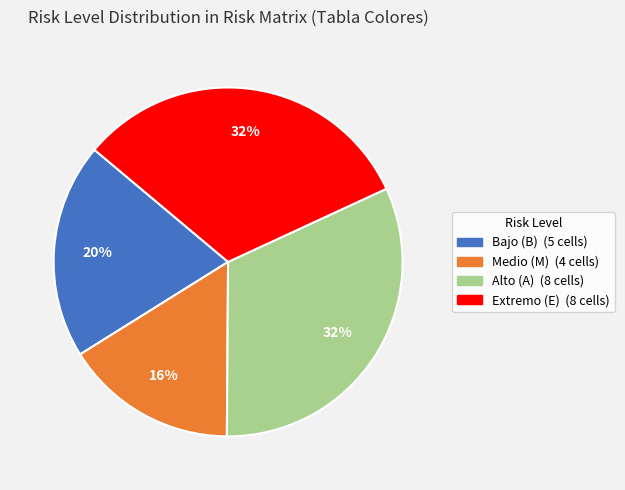

To the nearest percent, what is the average slice percentage?

25%